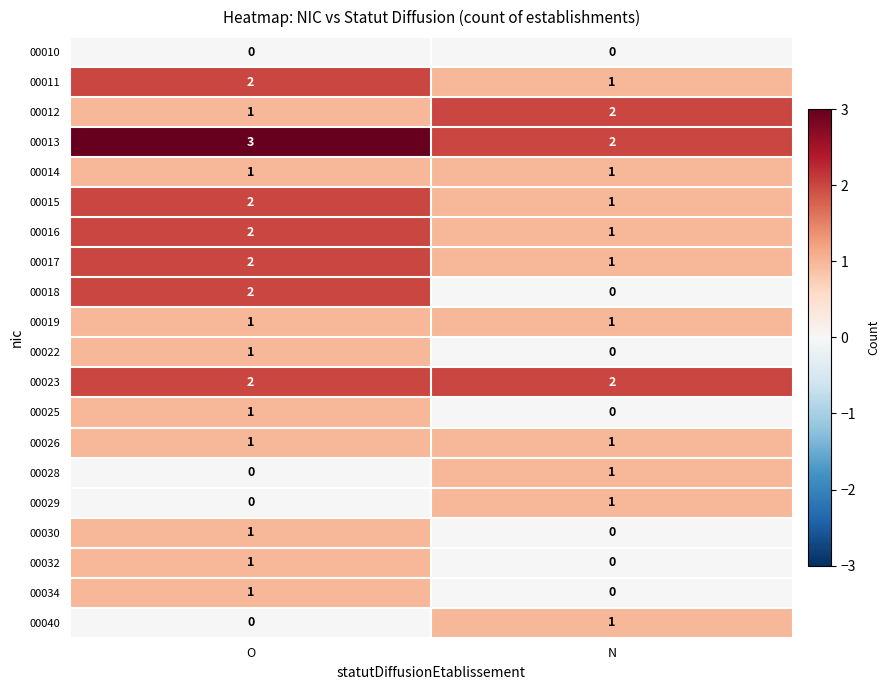

What is the total value across all series at N?

16